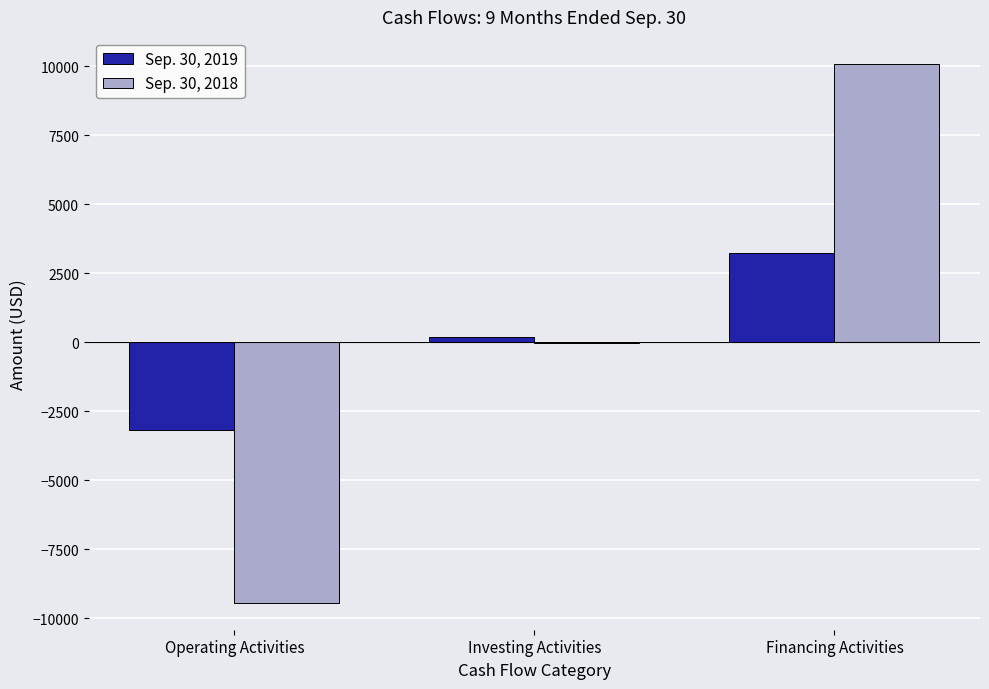

Is the value of Sep. 30, 2019 at Operating Activities greater than the value of Sep. 30, 2018 at Operating Activities?

Yes